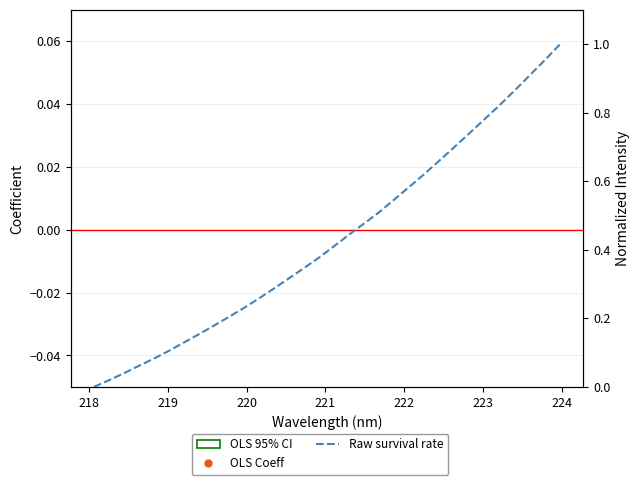

Which series has the largest Y range (max minus min)?

Raw survival rate